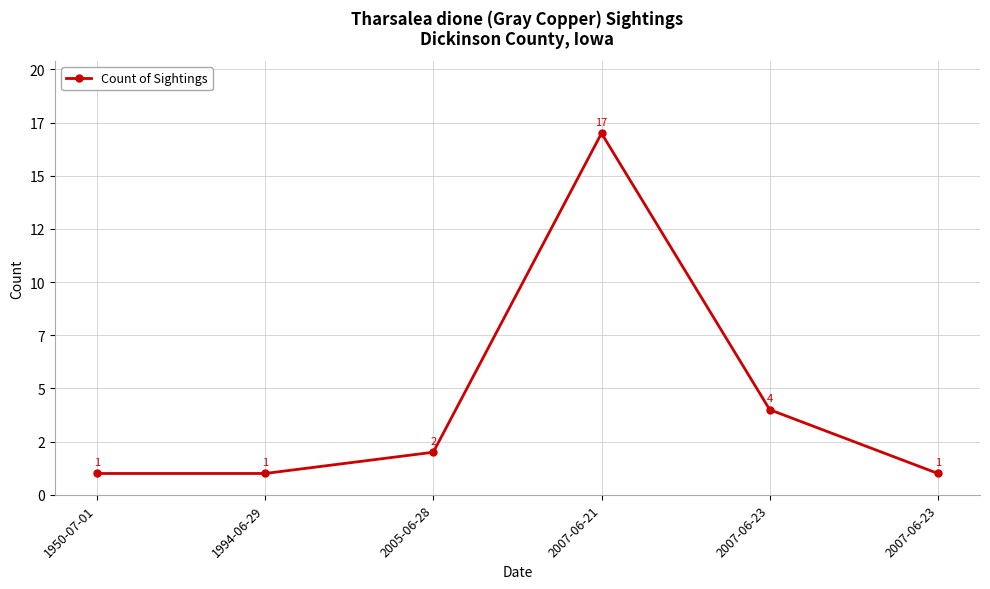

Is this an area chart (filled region under the line)?

No